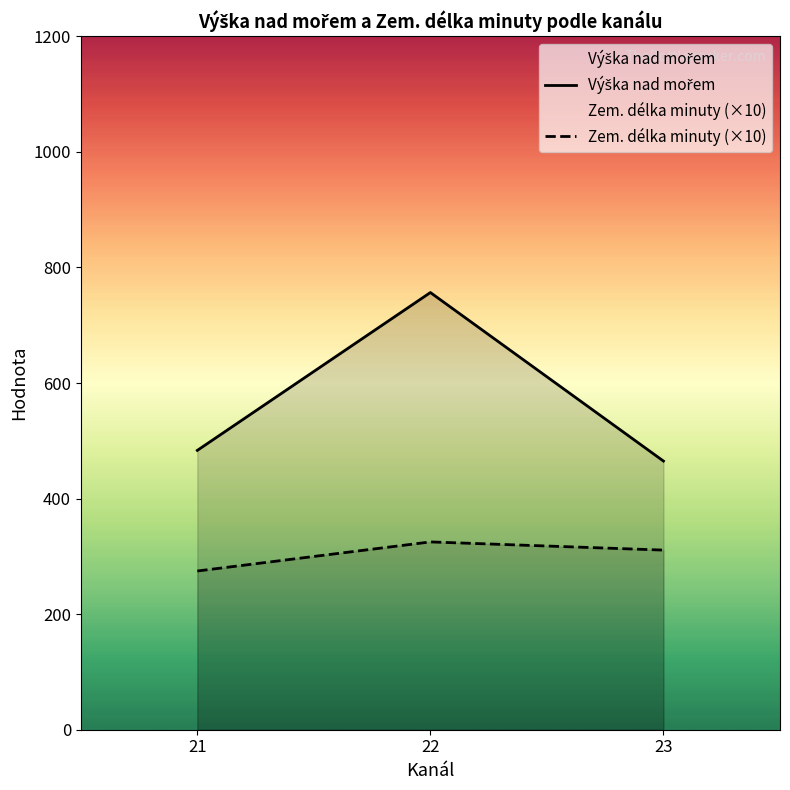

Which has a higher value, 22 or 23?

22